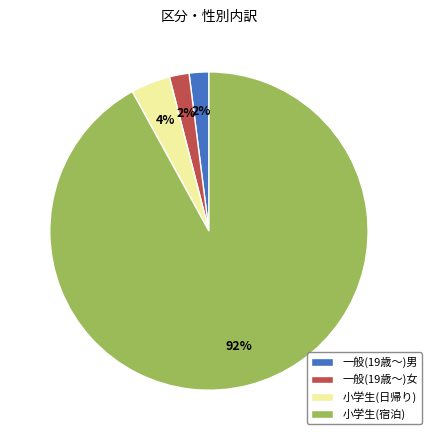

Which slice represents more than half of the pie?

小学生(宿泊)